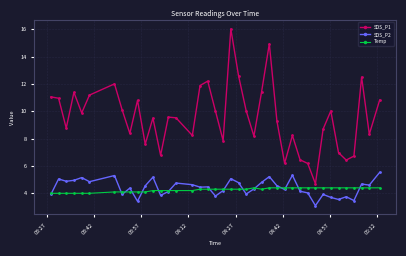

Which series has the largest total across all categories?

SDS_P1